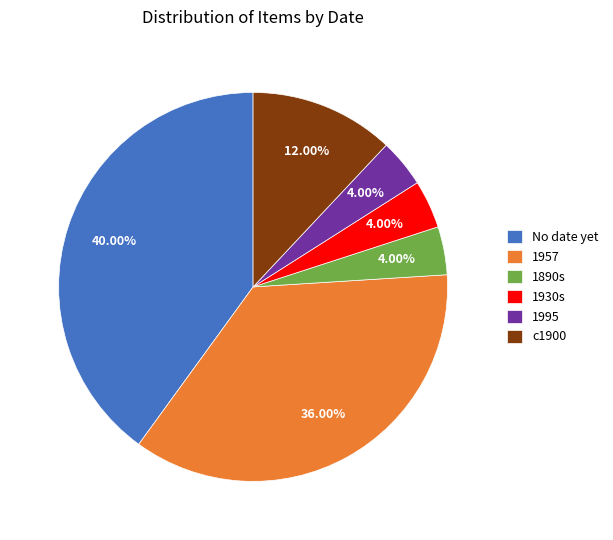

The 1957 slice represents 36% of the pie. True or false?

True